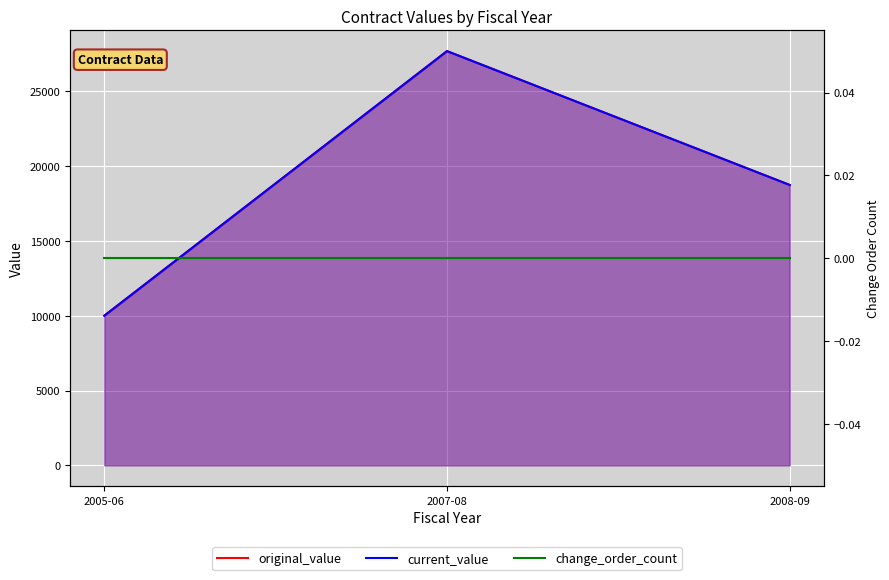

What is the difference between the highest and lowest values at 2005-06?

10000.0